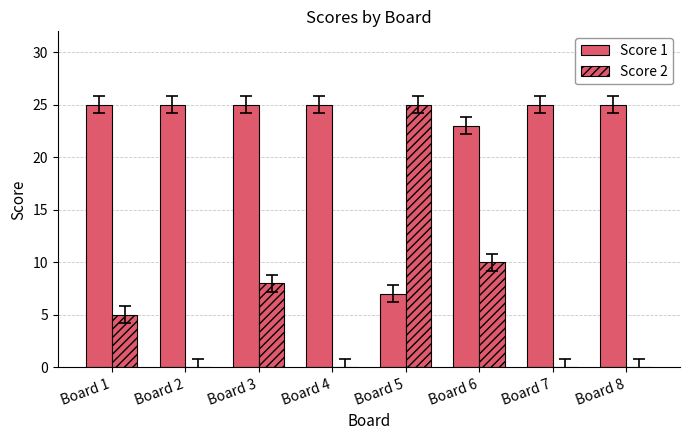

Count the number of categories in the chart.

8